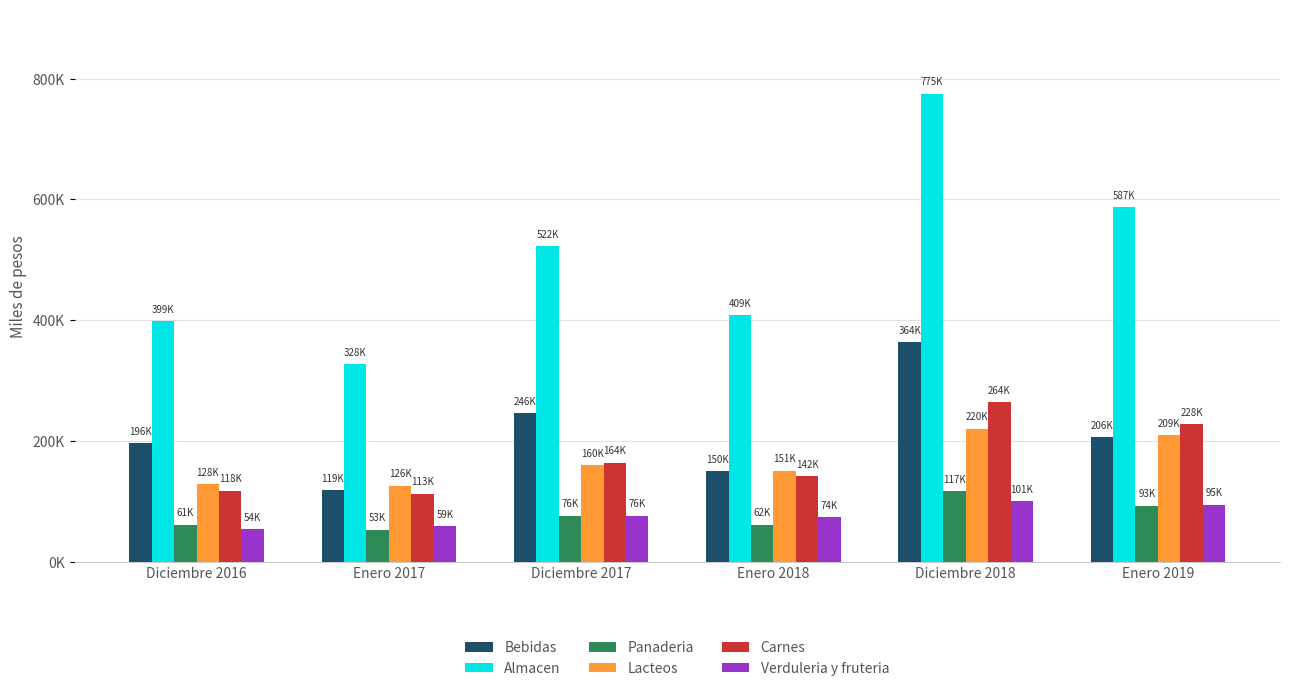

At which category is the sum across all series the highest?

Diciembre 2018